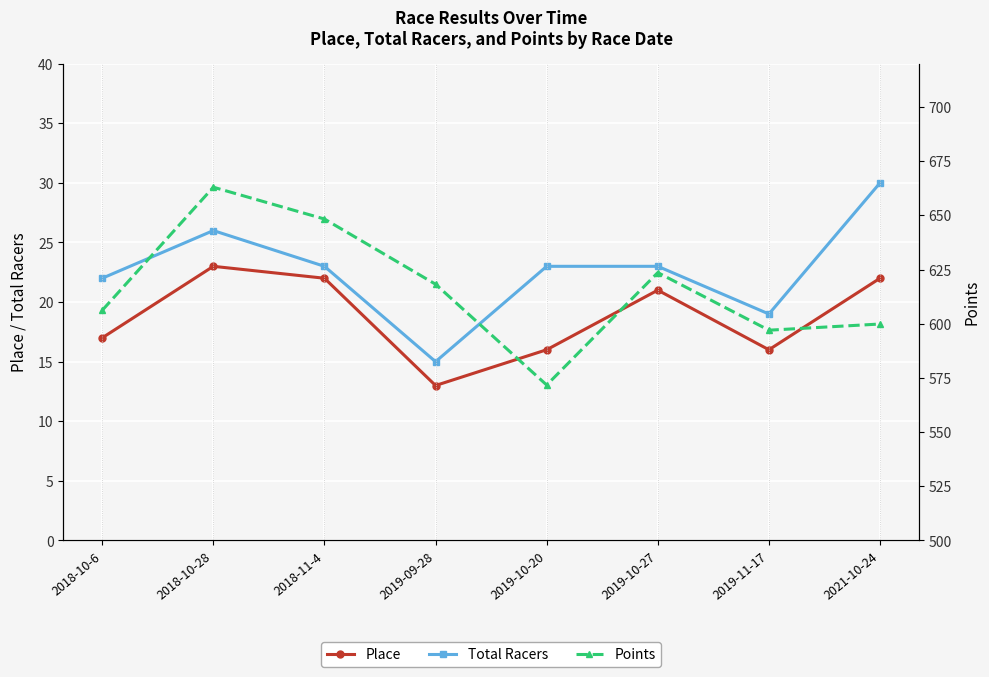

What is the difference between the highest and lowest values at 2019-09-28?

605.2